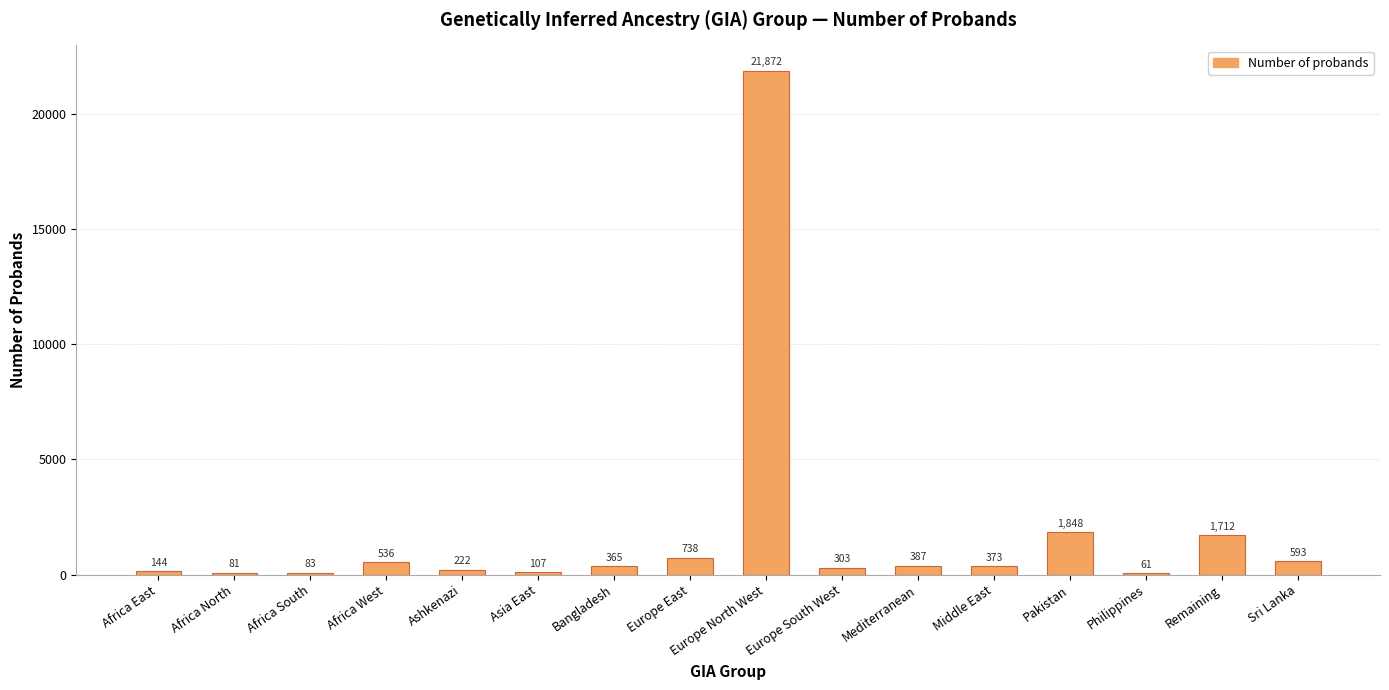

What is the maximum value shown in the chart?

21872